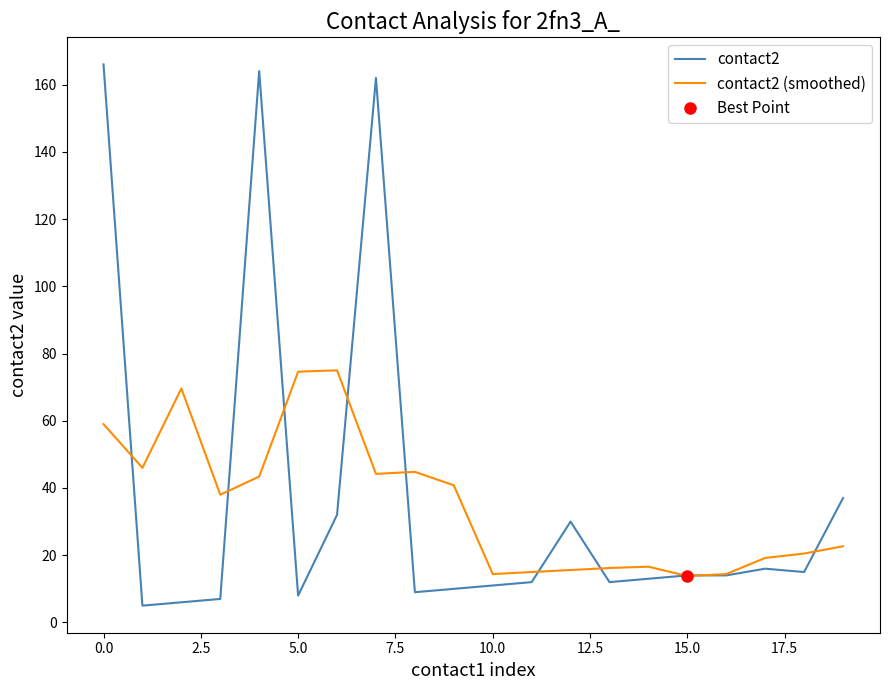

What is the highest value of the contact2 series?

166.0